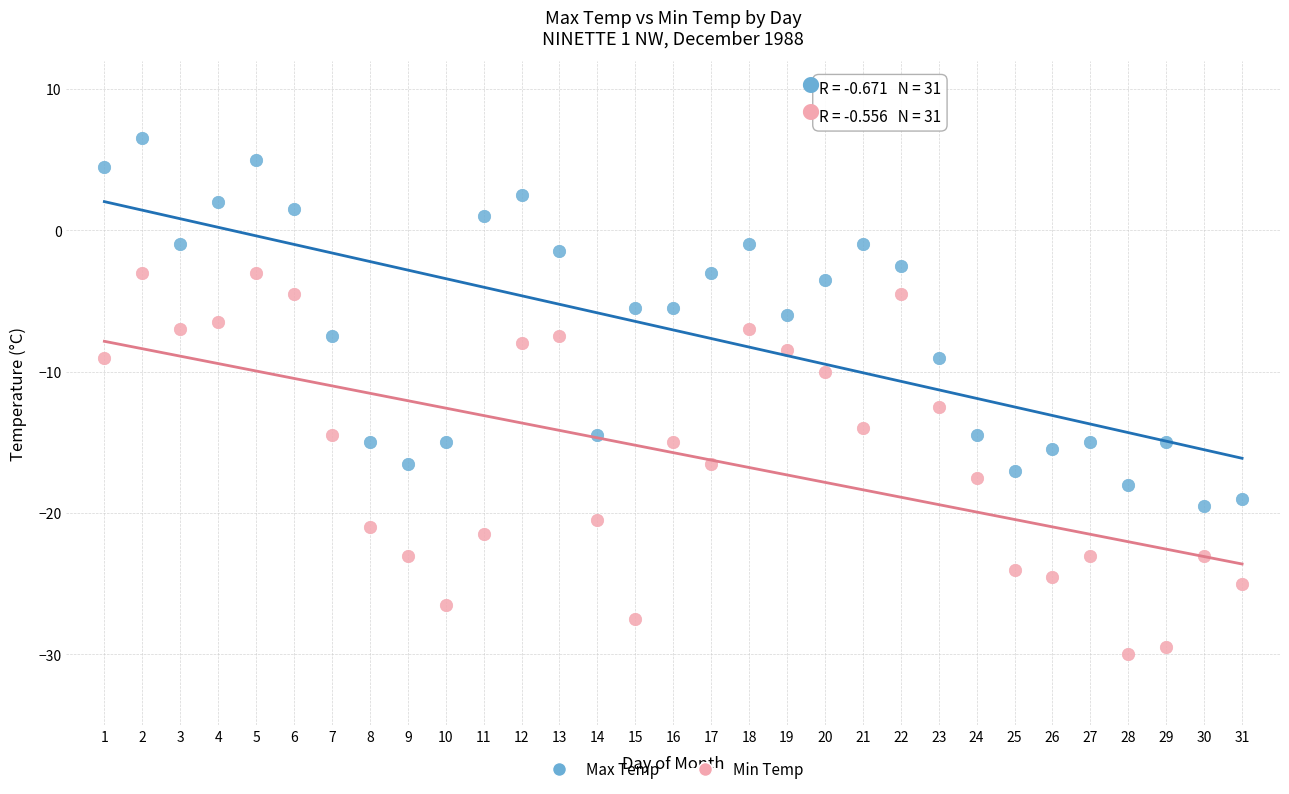

Across all series, what Y value is closest to -11?

-10.0